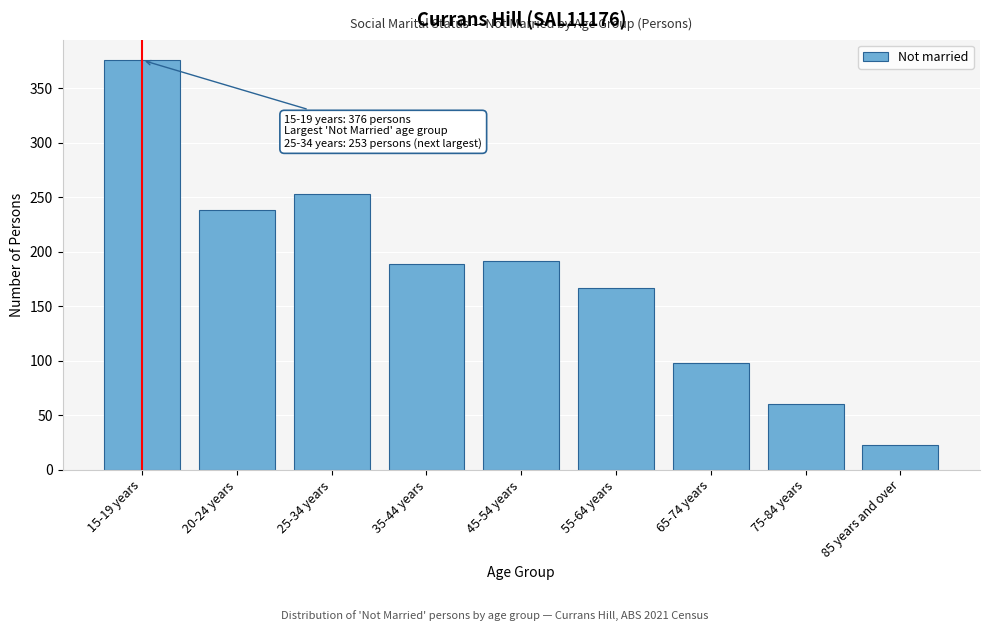

Reading right to left, what are all the values shown in this chart?

85 years and over=23	75-84 years=60	65-74 years=98	55-64 years=167	45-54 years=192	35-44 years=189	25-34 years=253	20-24 years=238	15-19 years=376